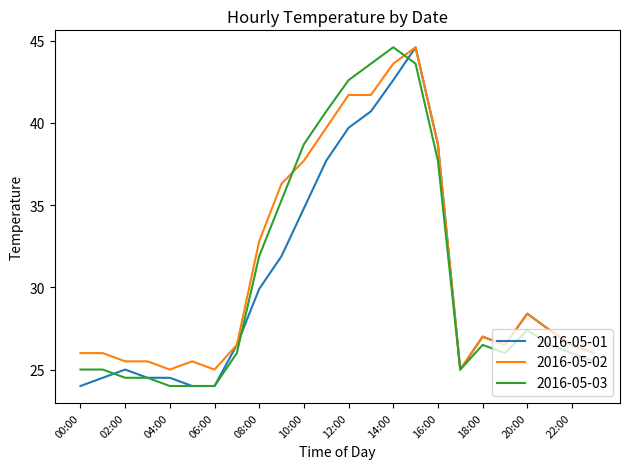

What is the greatest value displayed?

44.6